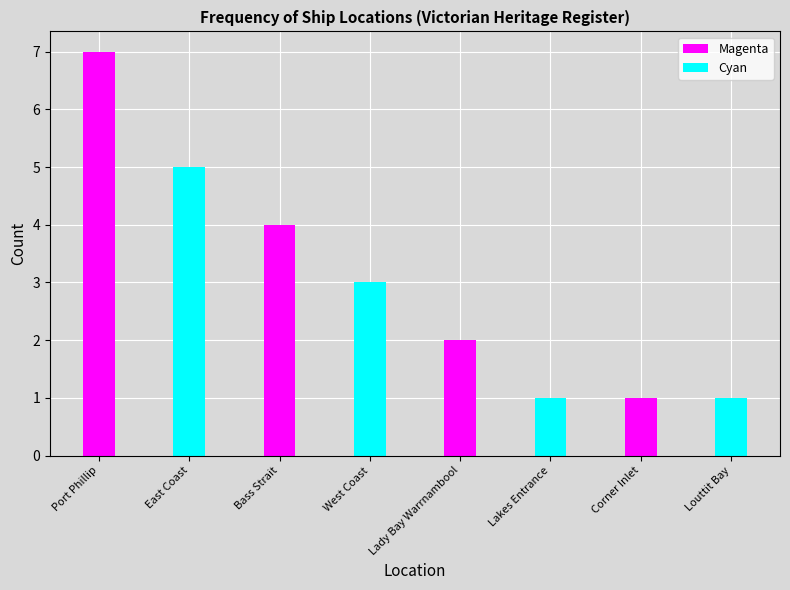

List the series in order of their peak value, highest first.

Magenta, Cyan